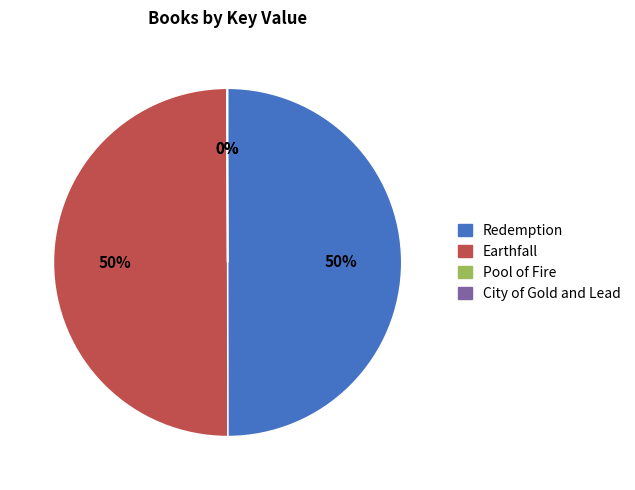

Is the sum of Earthfall and Redemption greater than half?

Yes